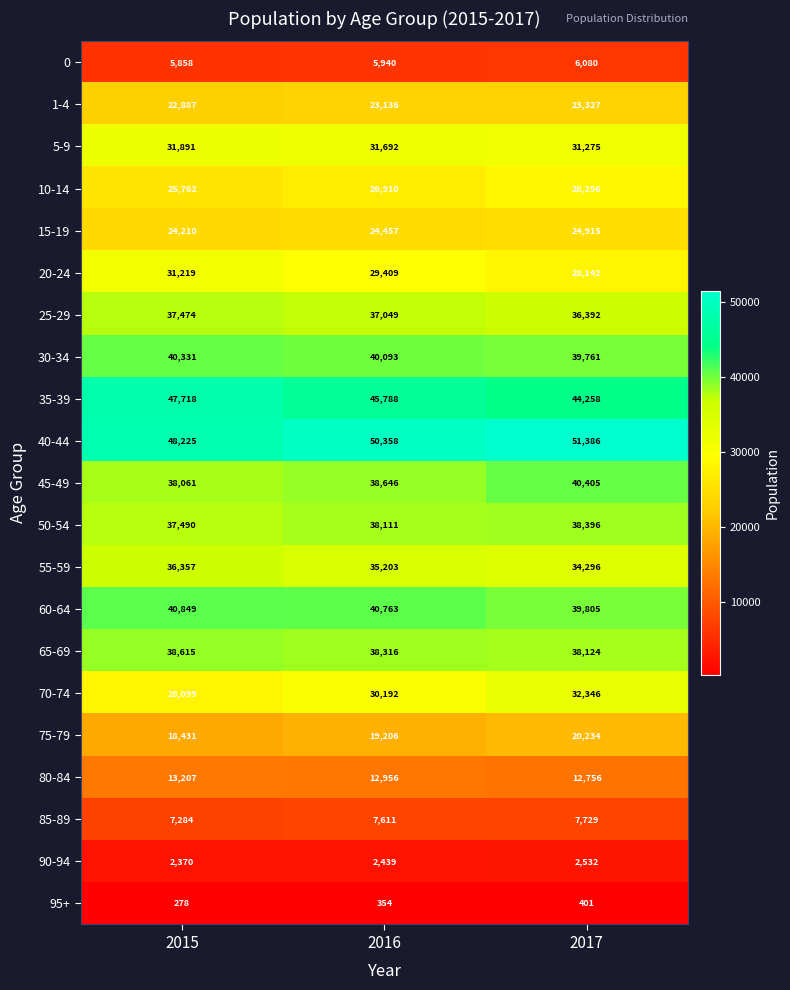

At which label is 15-19 closest to 24562?

2016